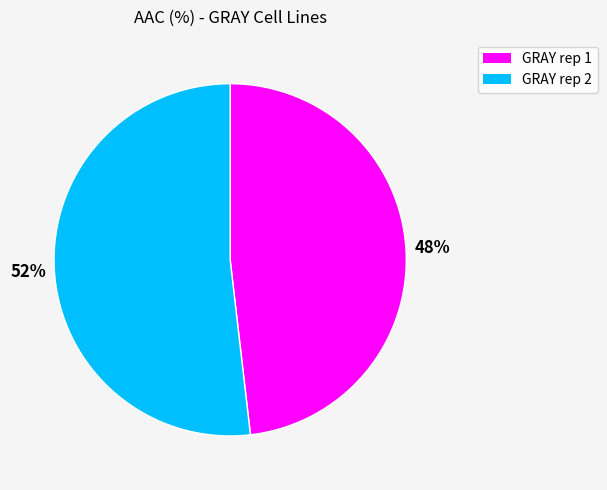

Is the sum of GRAY rep 2 and GRAY rep 1 greater than half?

Yes